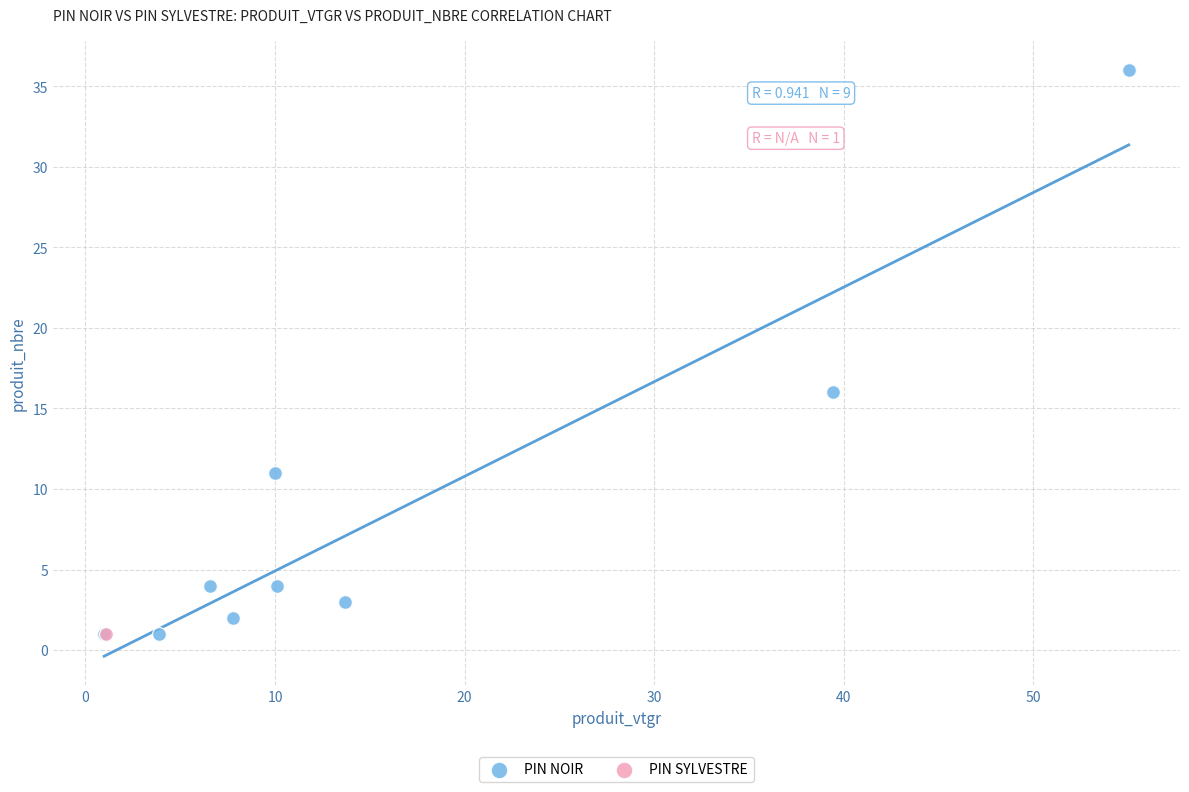

What are all the series names shown in the legend?

PIN NOIR, PIN SYLVESTRE